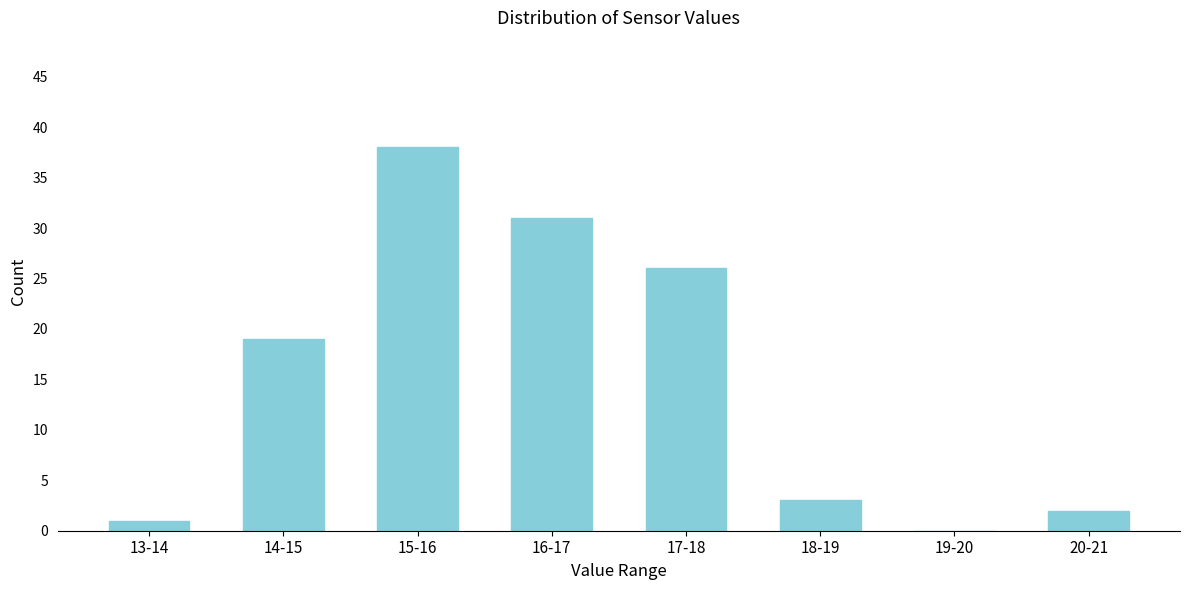

Reading left to right, transcribe all the data shown in this chart.

13-14=1	14-15=19	15-16=38	16-17=31	17-18=26	18-19=3	19-20=0	20-21=2